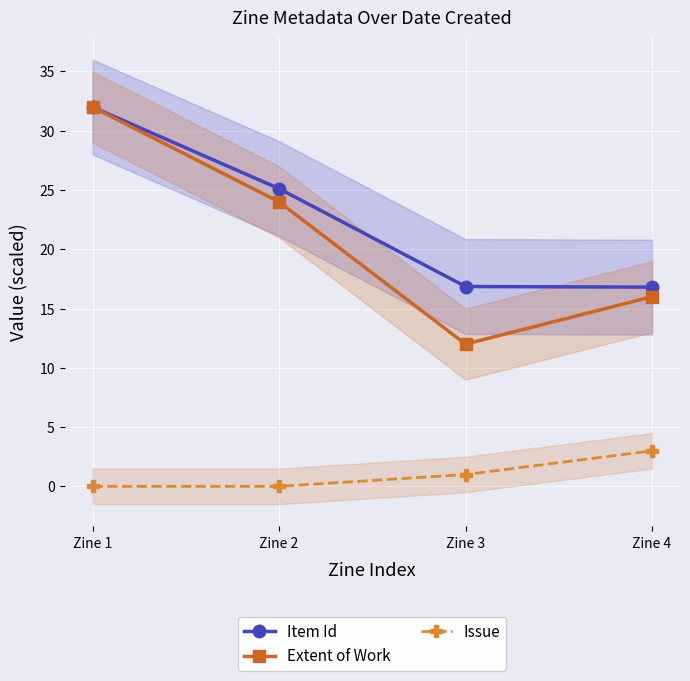

True or false: Item Id has more than 0 points higher than both neighbors.

False